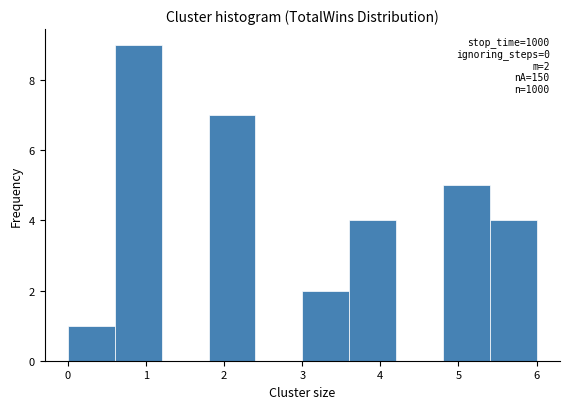

Which range on the x-axis has the tallest bar?

0.6 to 1.2